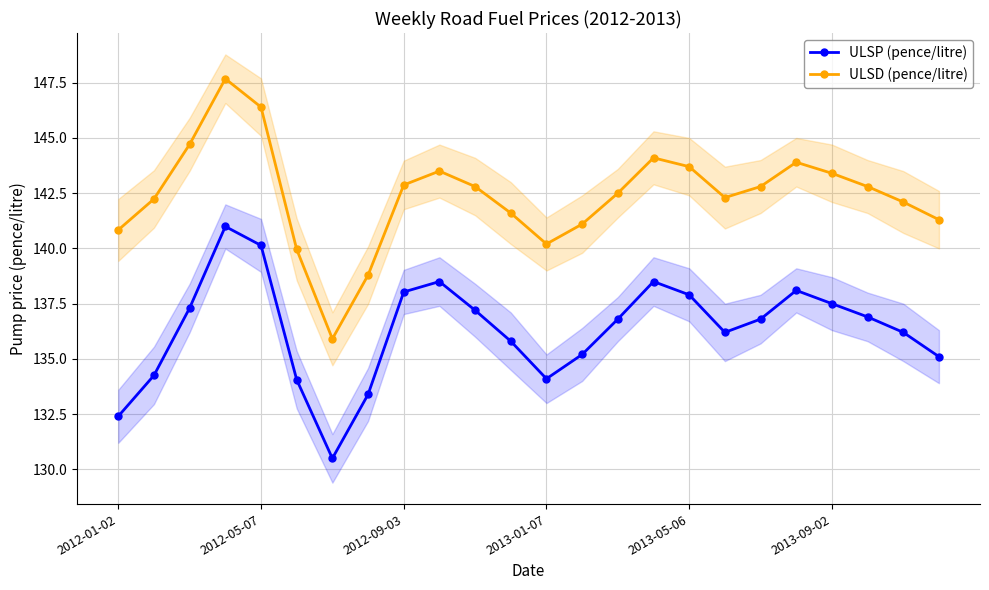

True or false: ULSD (pence/litre) and ULSP (pence/litre) intersect in this chart.

False